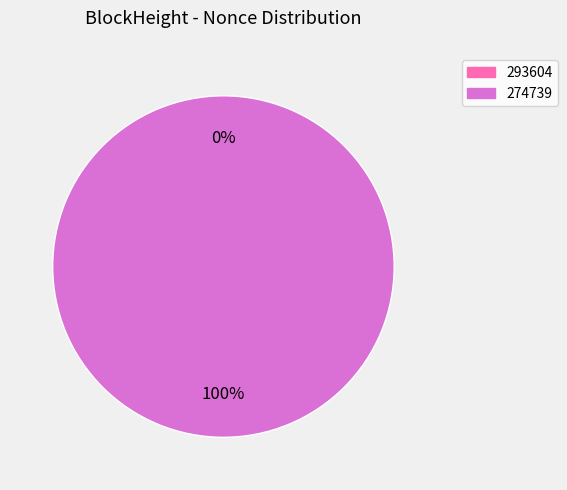

To the nearest percent, what is the difference between the largest and smallest slice percentages?

100%